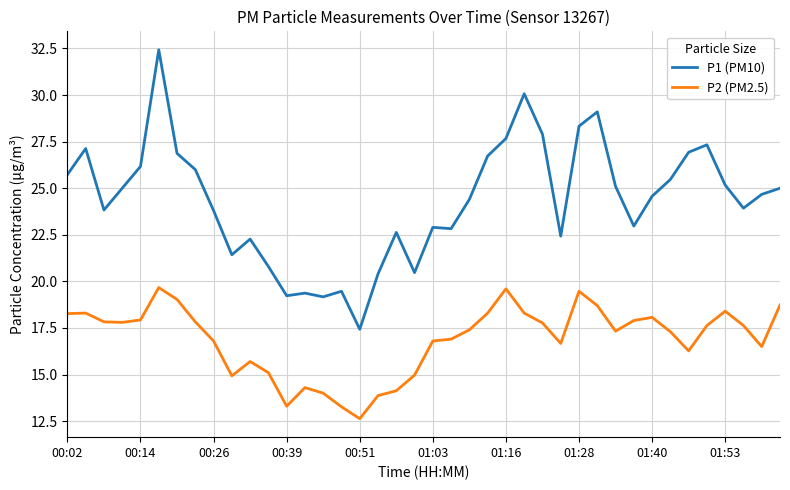

Which series has the largest range (max minus min)?

P1 (PM10)